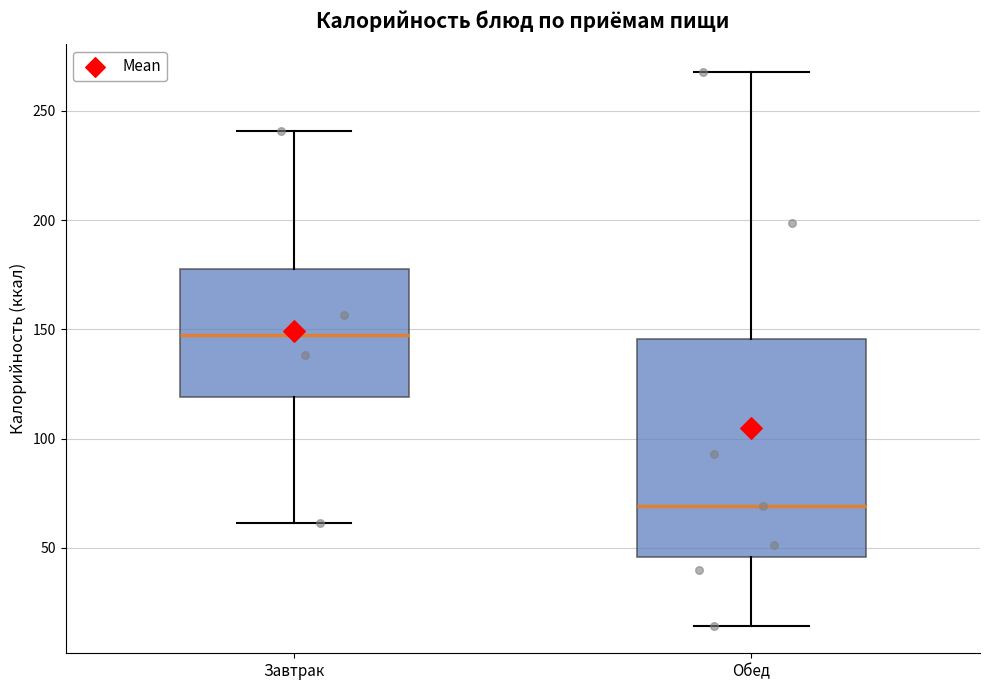

Reading left to right, transcribe this box plot: for each box, give where its median line is, the range the box spans, and where its two whiskers end, as read against the y-axis. The values are not printed on the chart, so give them approximately, as read against the axis.

Завтрак: median 150, box 120 to 180, whiskers 60 to 240
Обед: median 70, box 45 to 145, whiskers 15 to 270